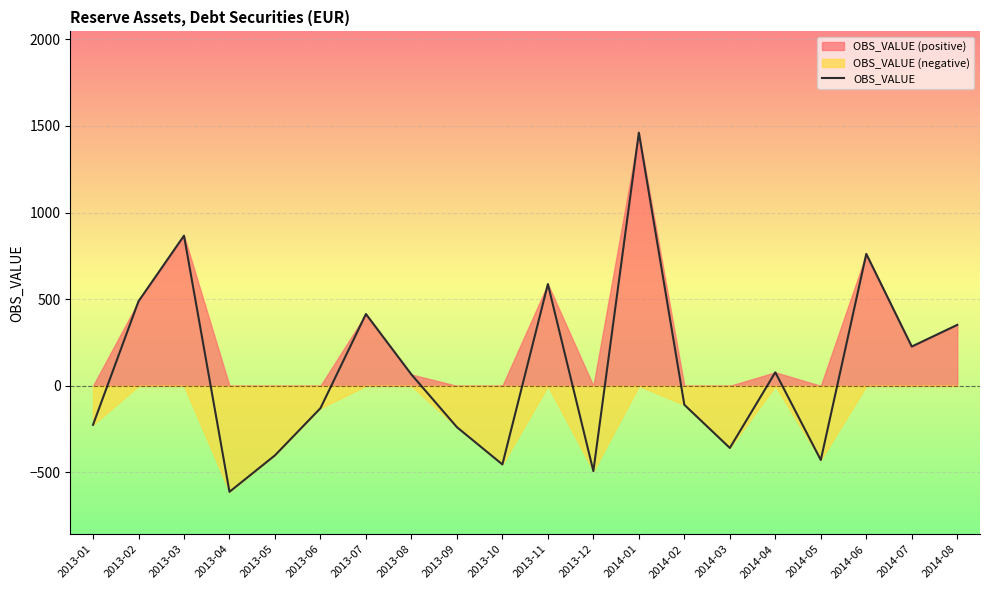

What is the minimum value shown in the chart?

-611.9